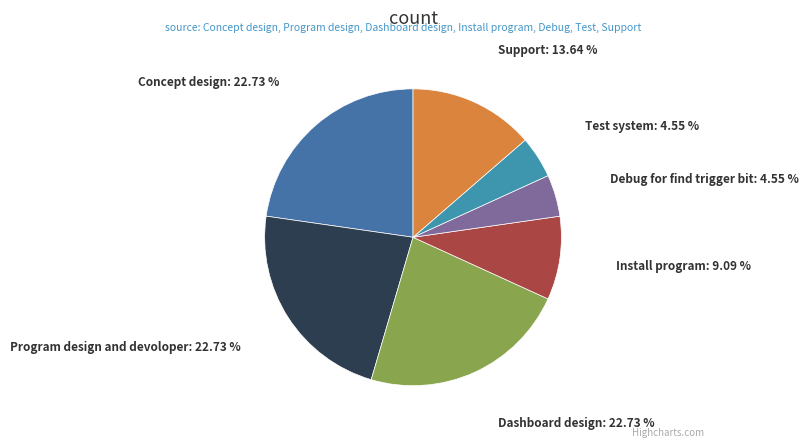

Is Support the majority of the pie?

No